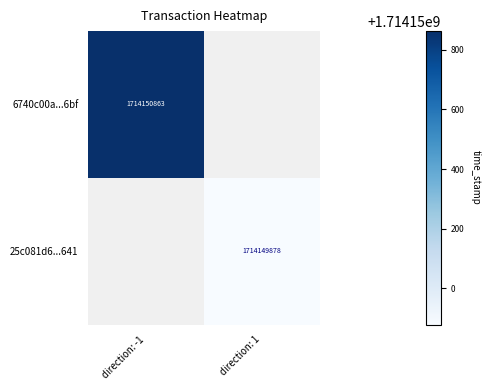

At how many categories does at least one series exceed 1376965424?

2